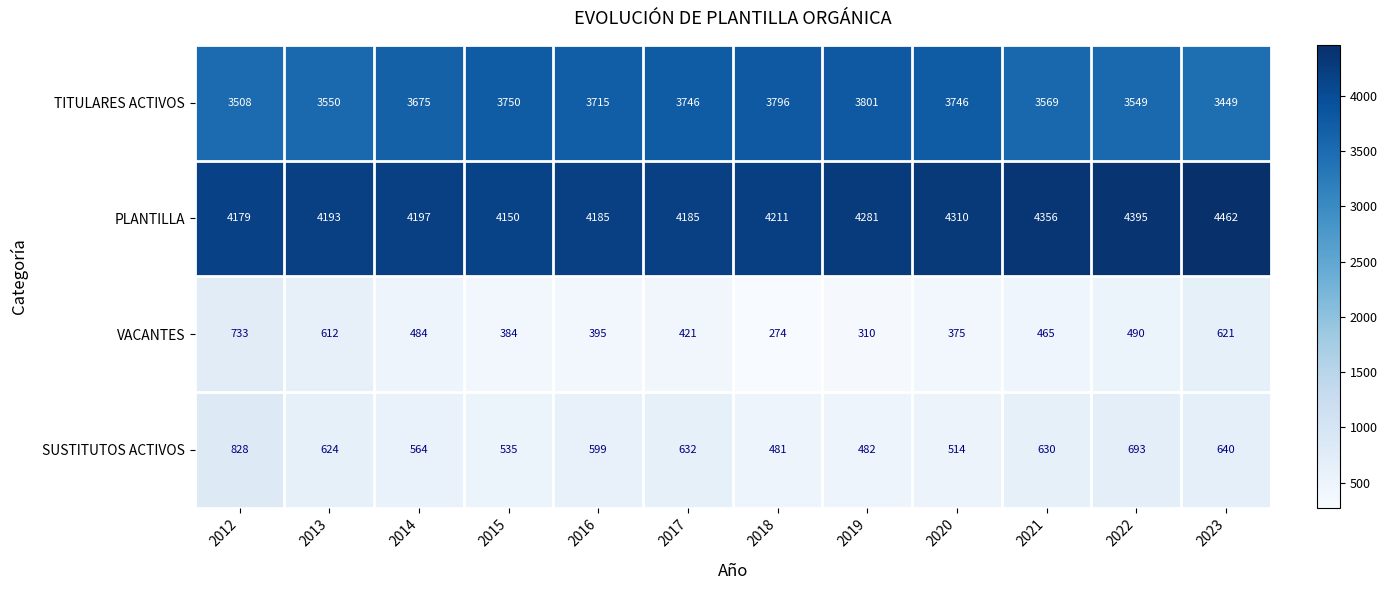

Which series has the widest spread of values?

VACANTES